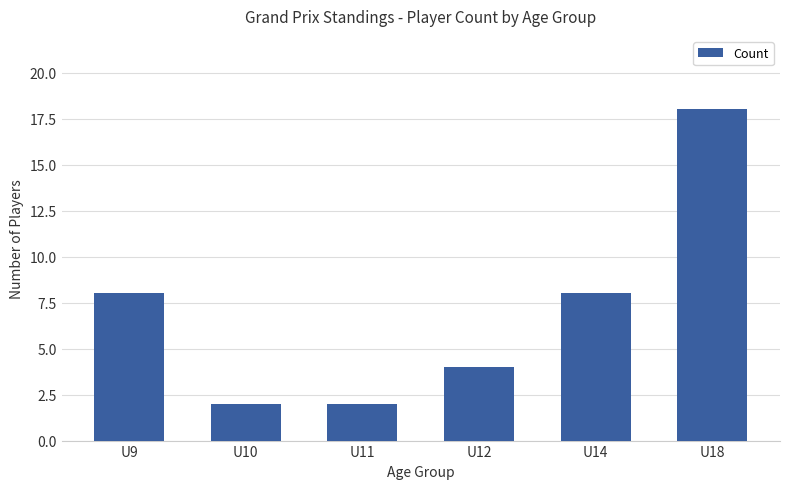

Between U11 and U18, which is larger?

U18